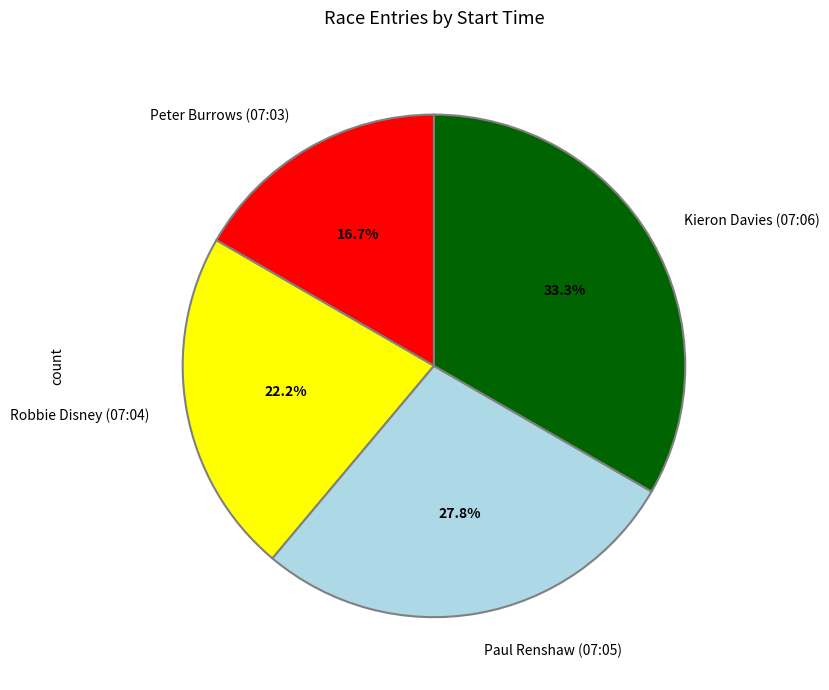

What is the largest slice in the pie chart?

Kieron Davies (07:06)